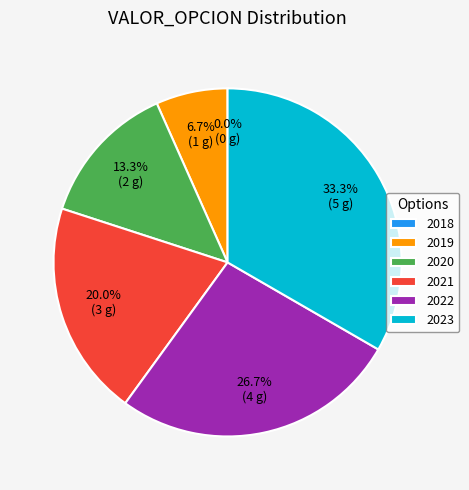

To the nearest percent, what portion does 2020 represent?

13%